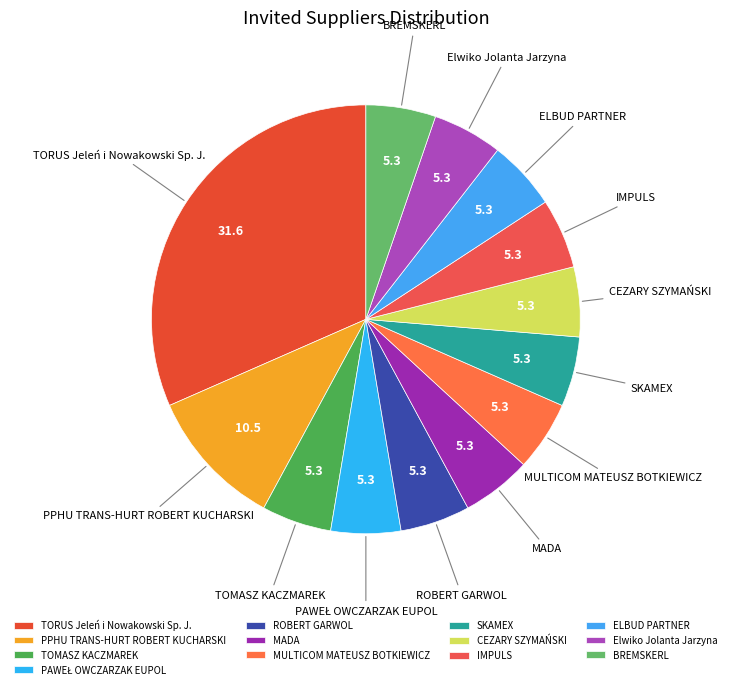

Combined, do CEZARY SZYMAŃSKI and BREMSKERL account for over 50%?

No